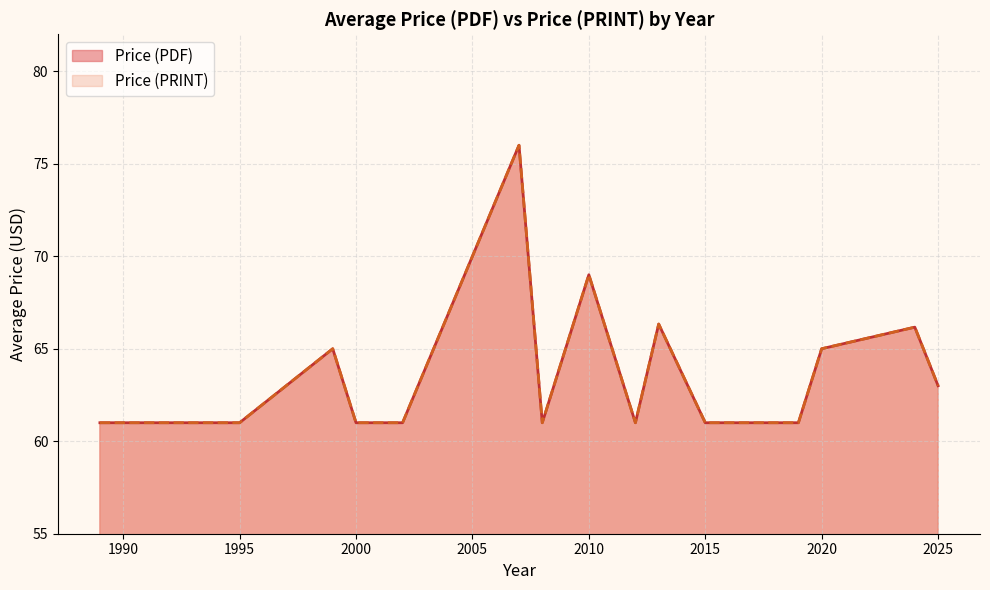

True or false: Price (PDF) and Price (PRINT) cross at least once.

False